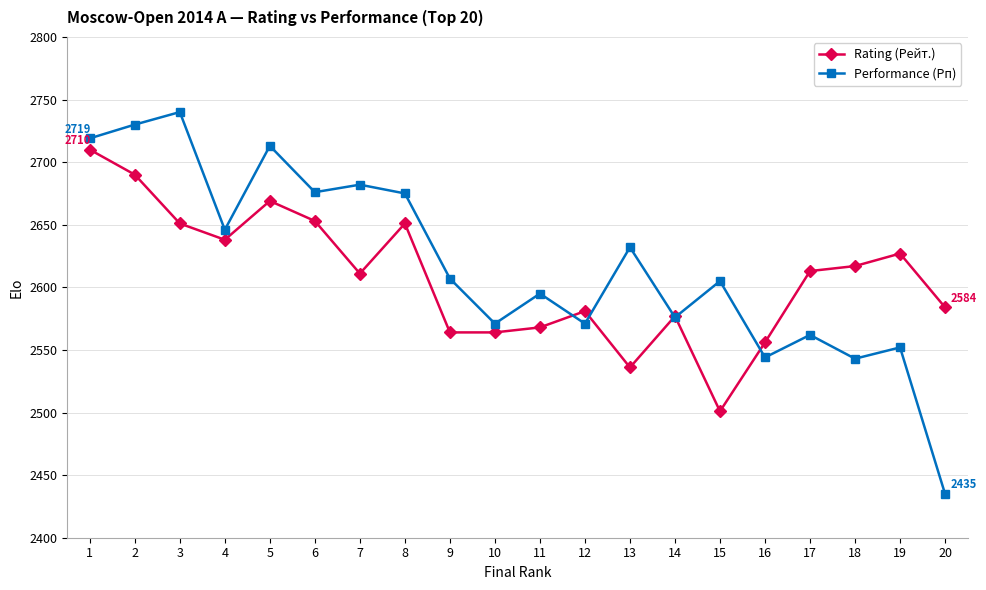

What is the difference between the highest and lowest values at 15?

104